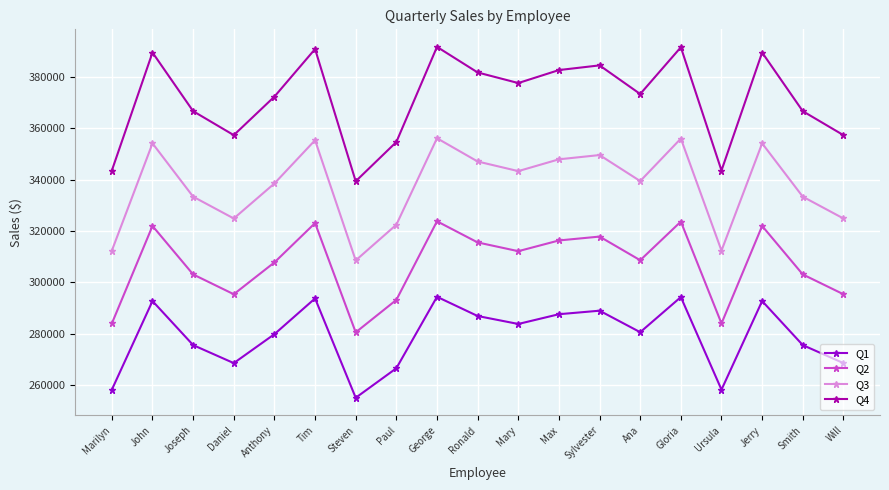

What is the difference between the maximum and minimum values in the Q4 series?

52392.2